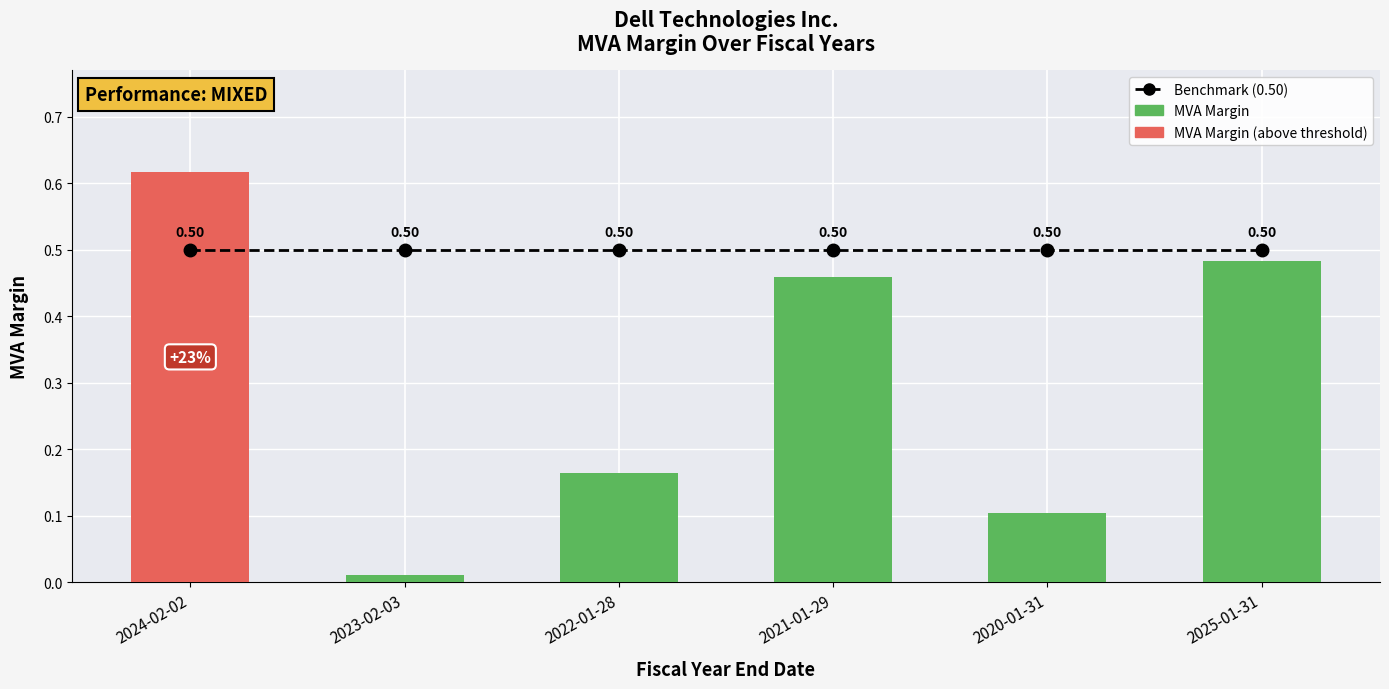

At how many categories does at least one series exceed 0?

6